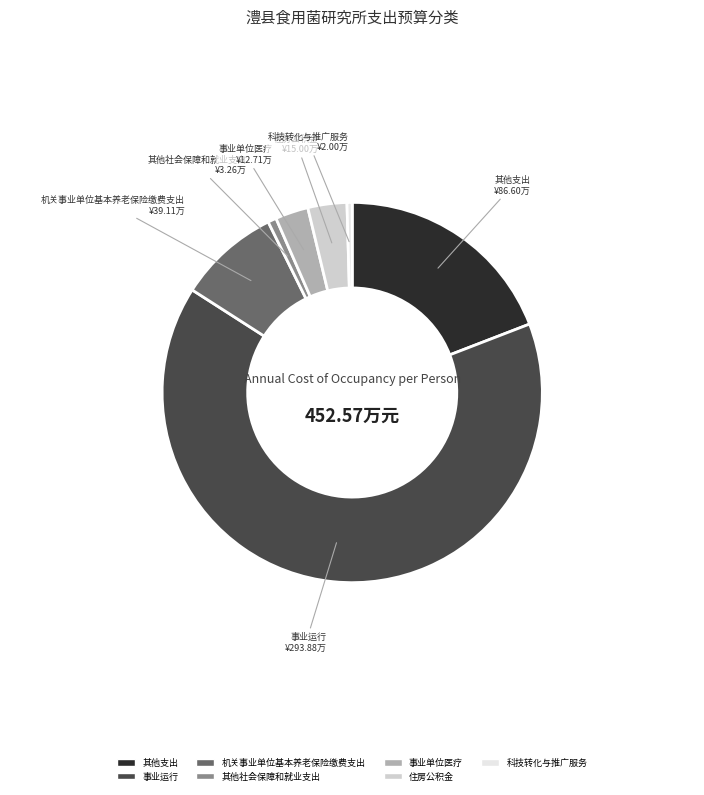

True or false: 住房公积金 accounts for 3% of the total.

True